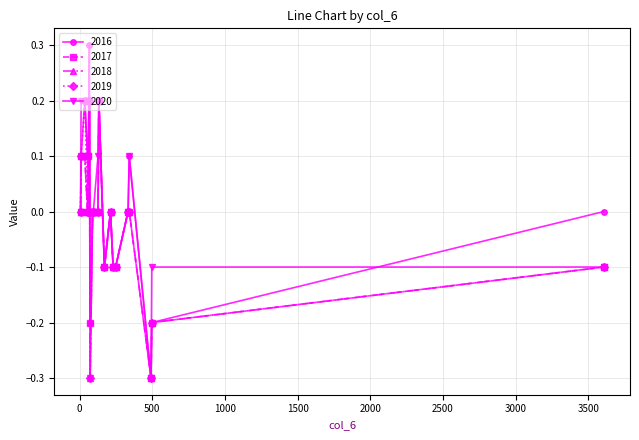

True or false: 2016 has more than 1 points higher than both neighbors.

True